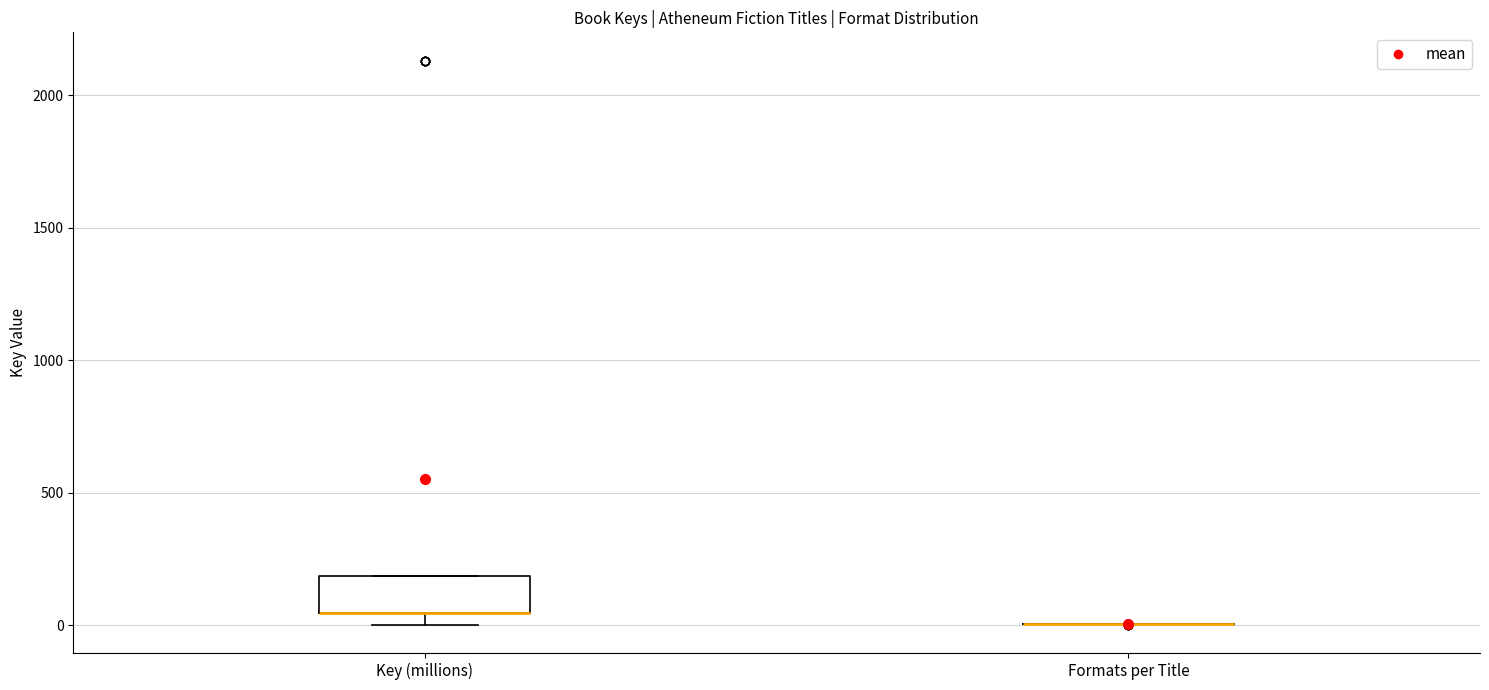

Where is the lower edge of the box for Key (millions) on the y-axis? The values are not printed on the chart, so give them approximately, as read against the axis.

50